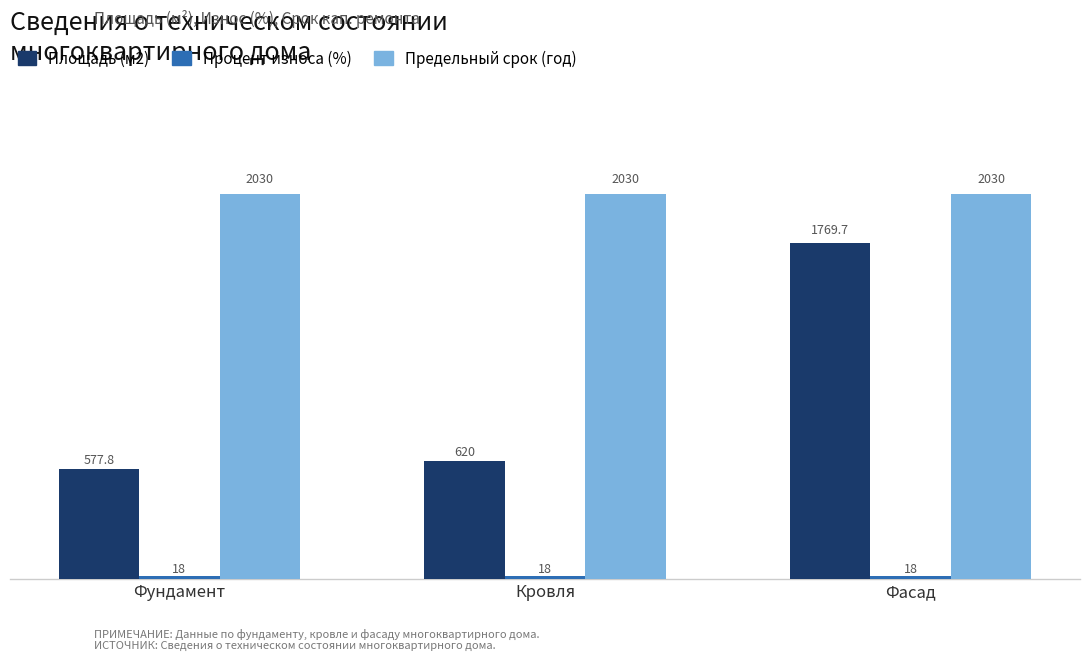

Is it true that Площадь (м2) equals 1769.7 at Фасад?

True